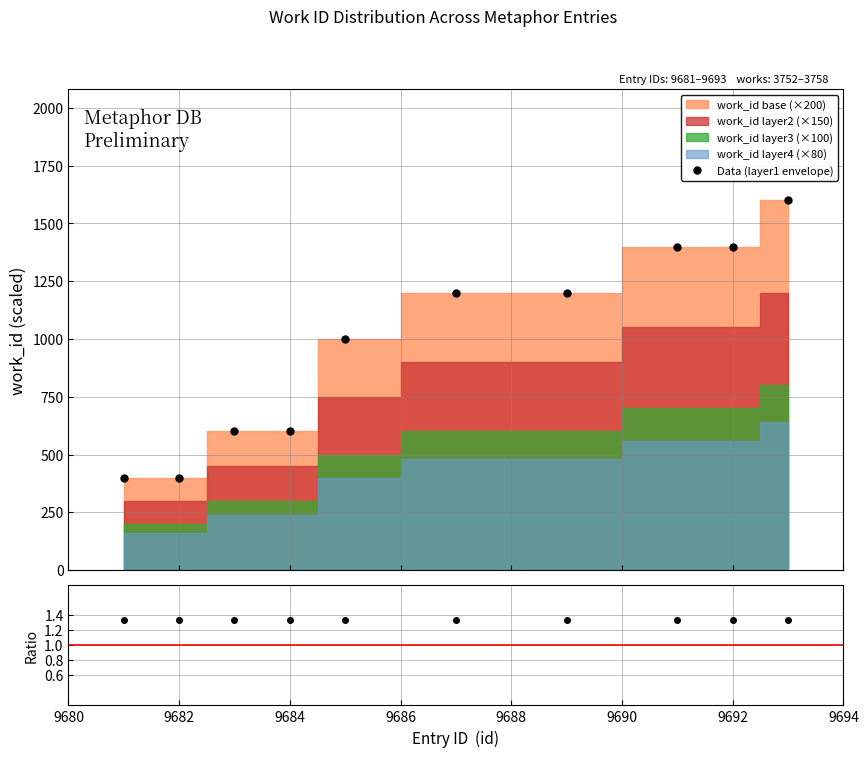

Reading left to right, transcribe all the data shown in this chart.

Data (layer1 envelope): 400.0	400.0	600.0	600.0	1000.0	1200.0	1200.0	1400.0	1400.0	1600.0
layer1/layer2: 1.3	1.3	1.3	1.3	1.3	1.3	1.3	1.3	1.3	1.3